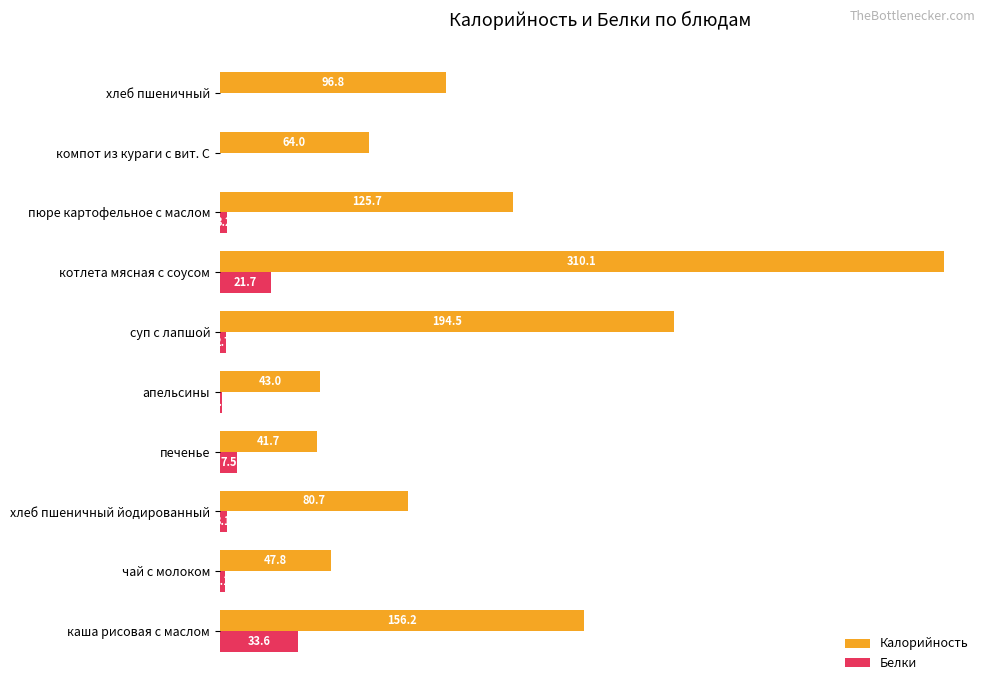

The Белки series shows 0.0 at компот из кураги с вит. С. True or false?

True